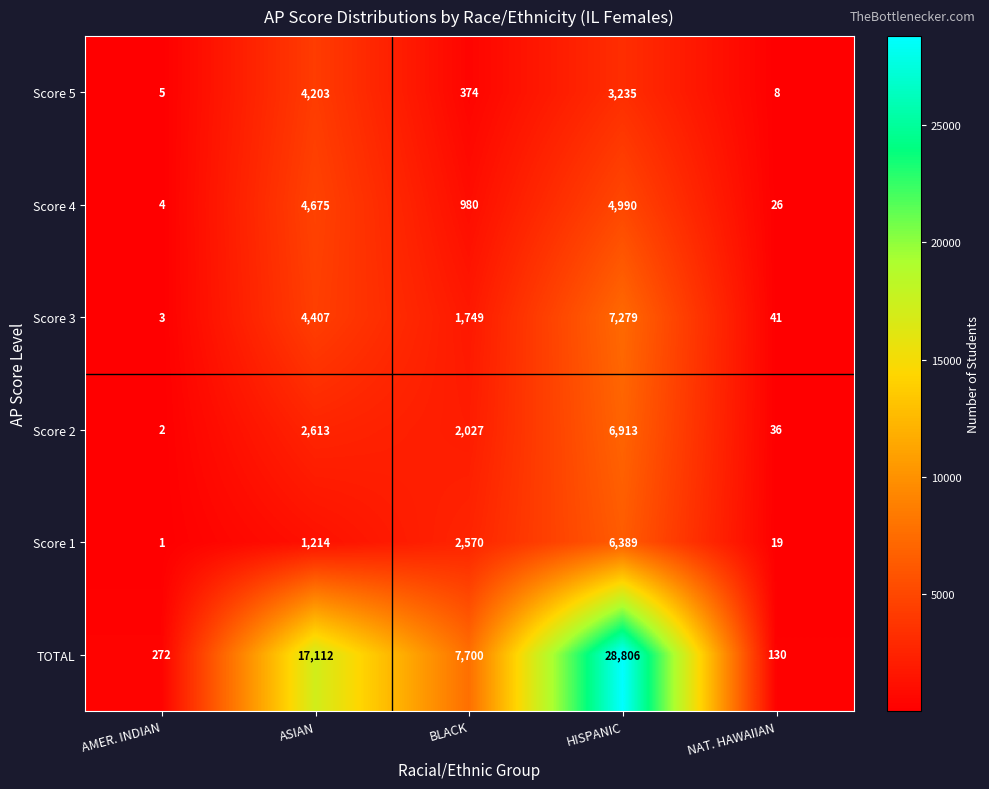

True or false: Score 4 has a value of 2065 at HISPANIC.

False